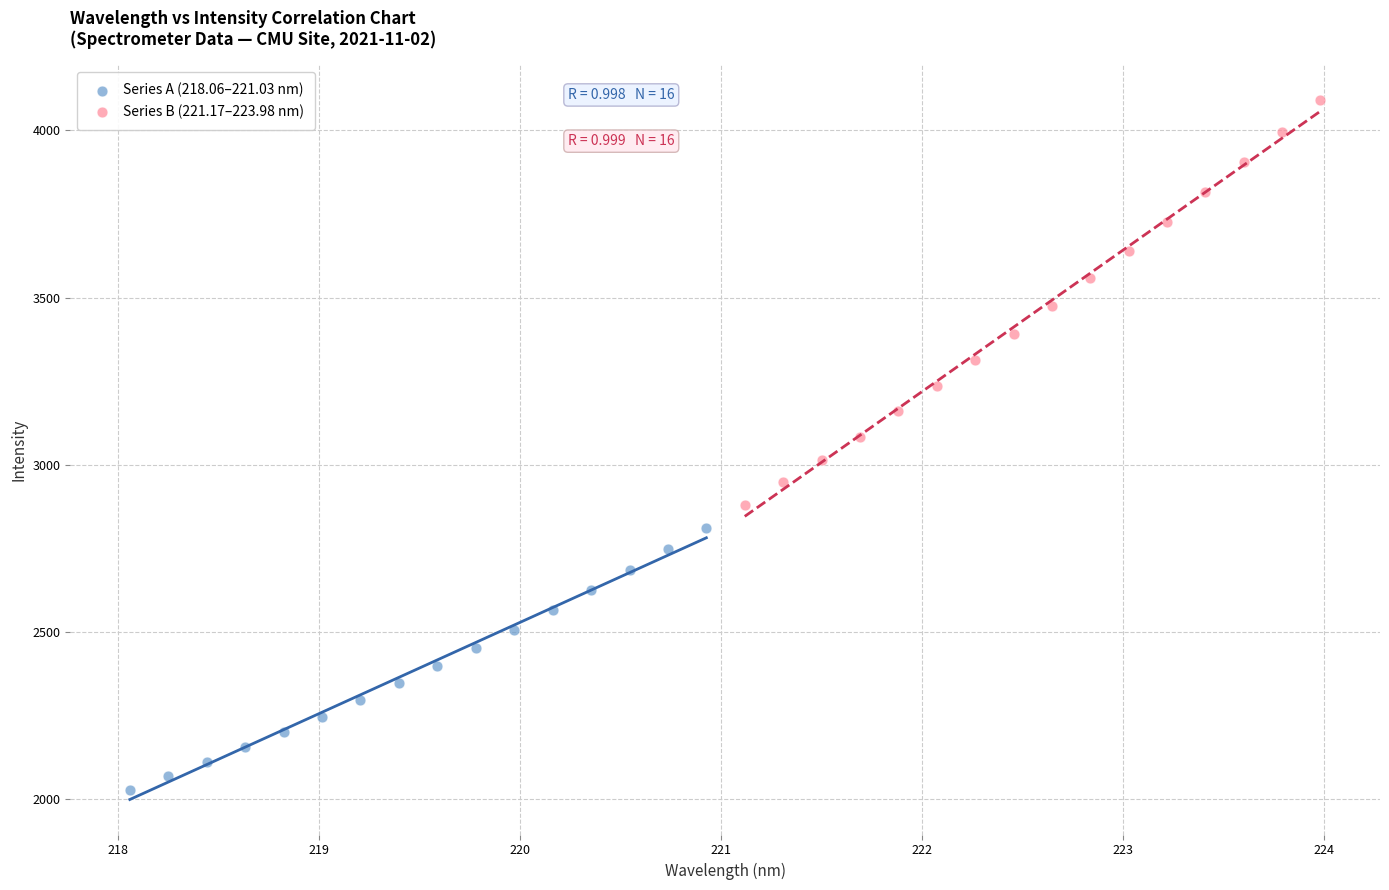

Which series reaches the maximum Y coordinate?

Series B (221.17–223.98 nm)